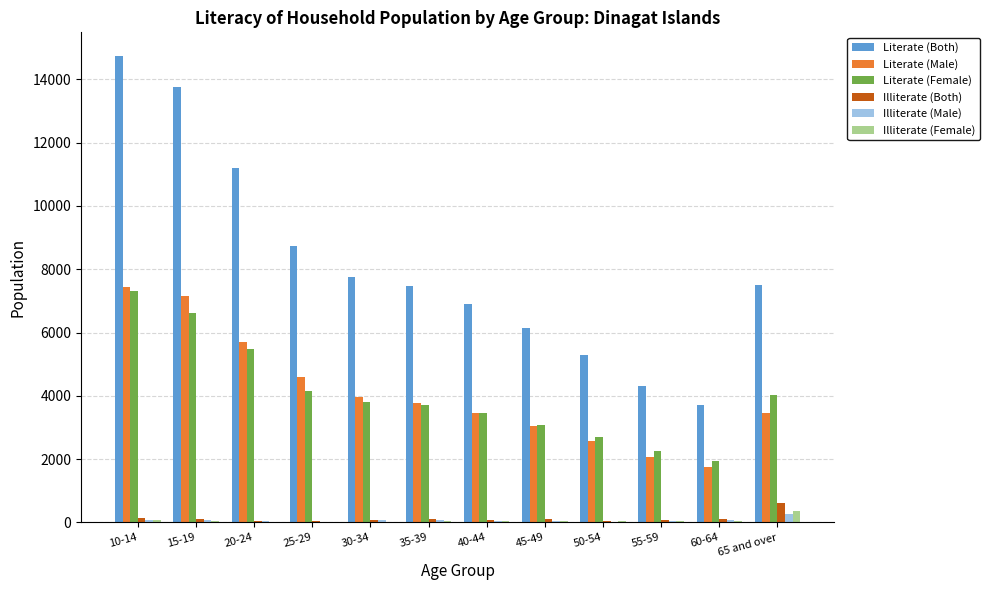

Which series has the largest total across all categories?

Literate (Both)